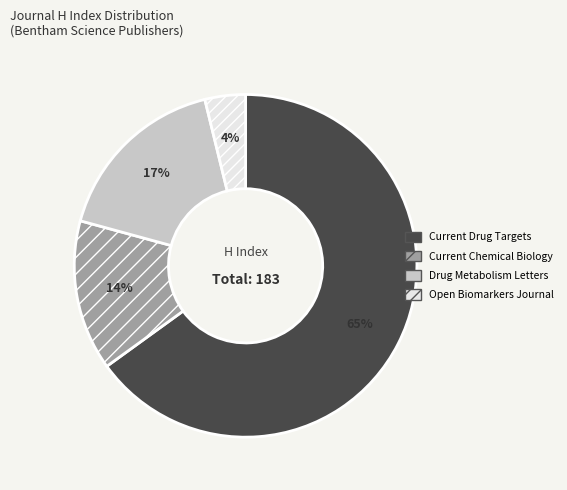

Which slice is the largest?

Current Drug Targets